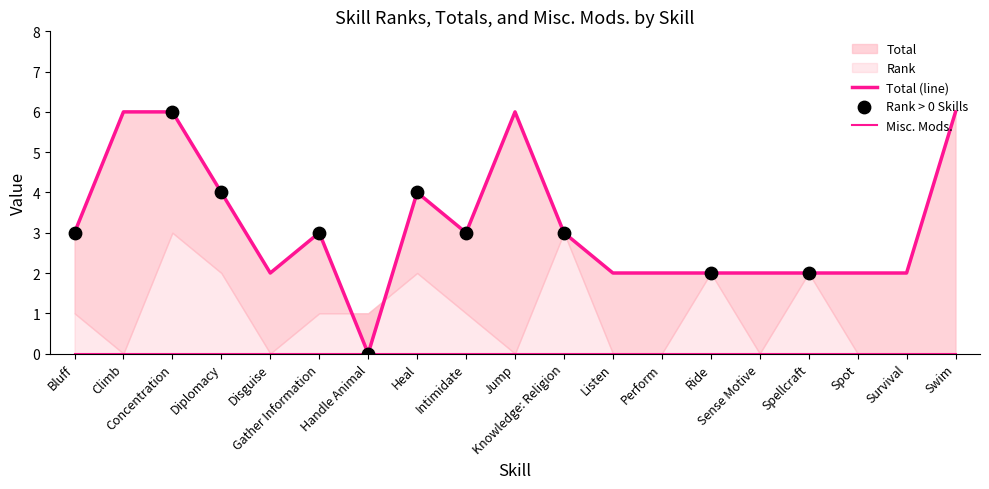

At how many categories does at least one series exceed 4?

4